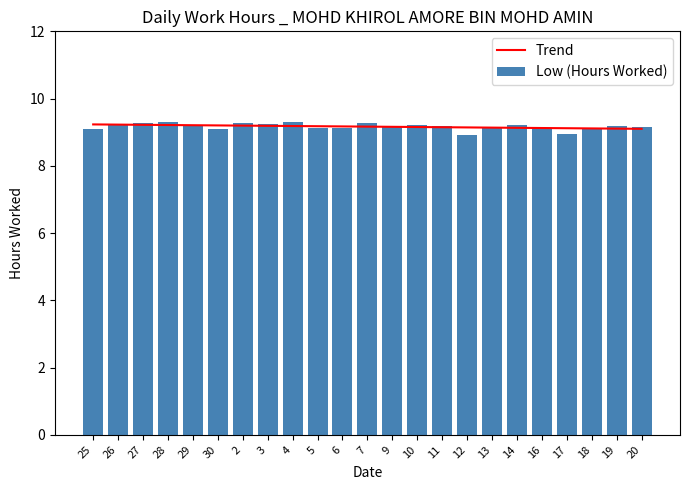

What is the value of the Trend bar at the 15th from the left?

9.1